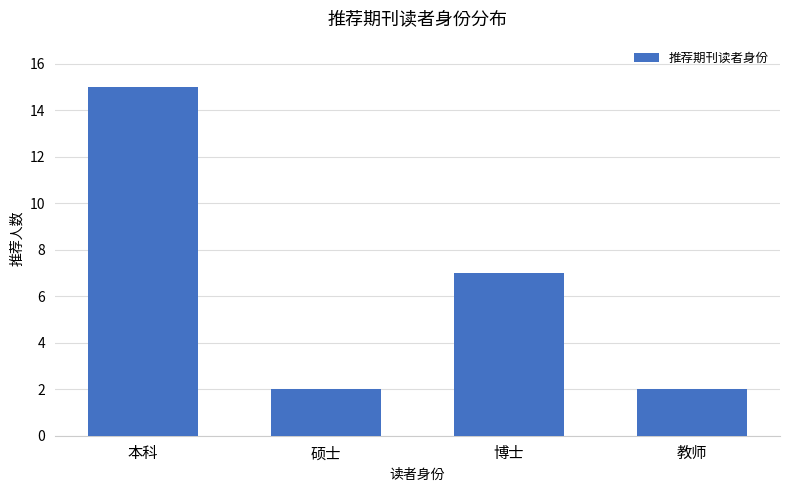

At which label is the value closest to 8?

博士